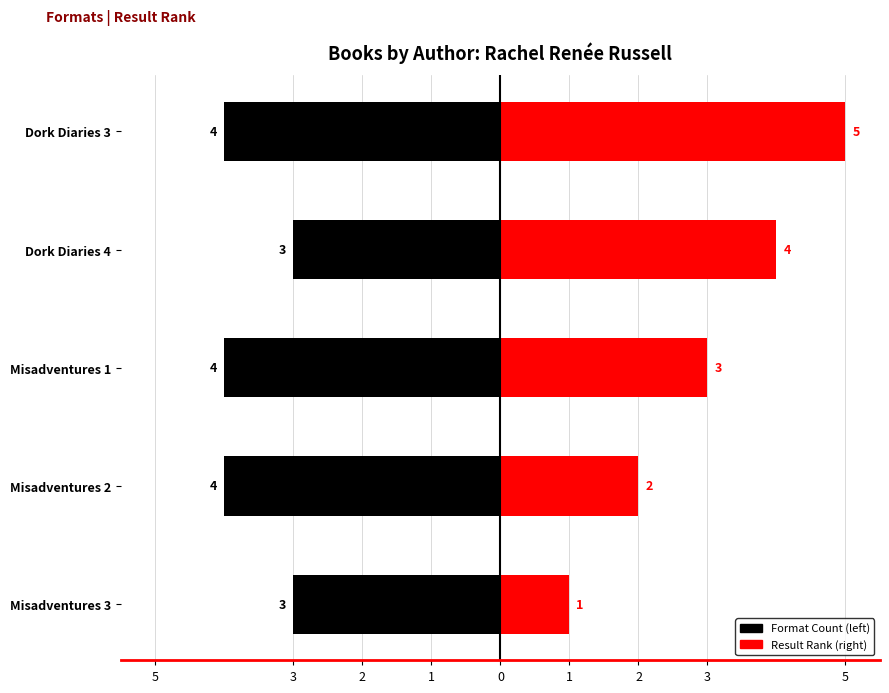

What are all the series names shown in the legend?

Format Count, Result Rank